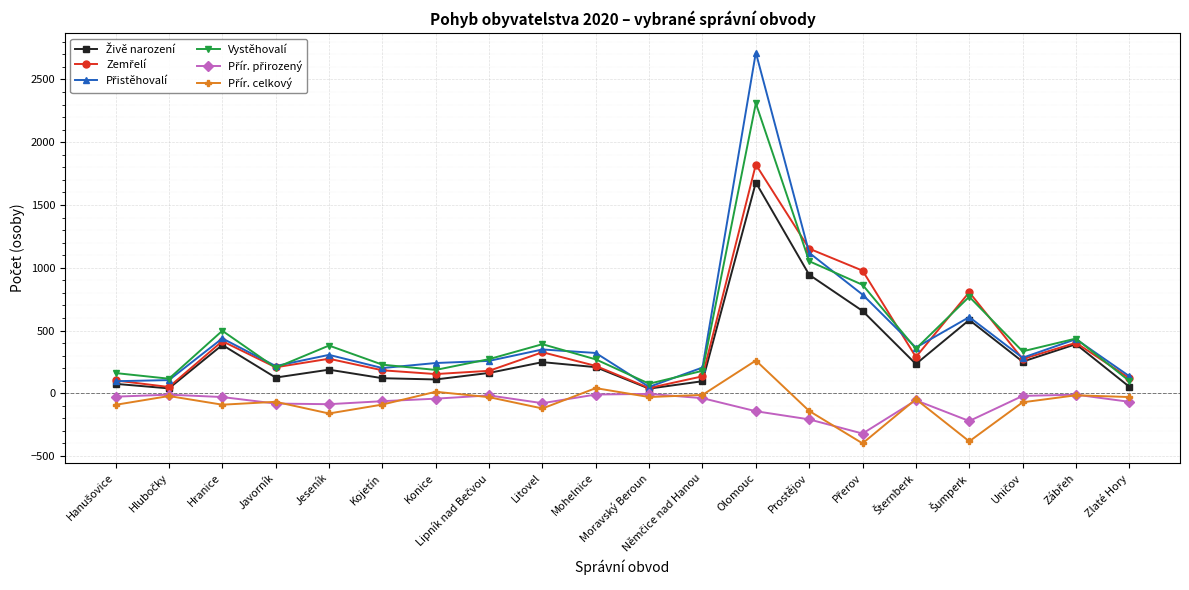

The value of Vystěhovalí at Jeseník is 192. True or false?

False